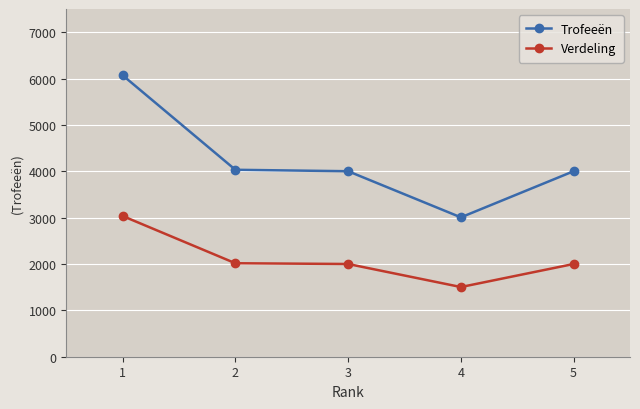

The value of Trofeeën at 4 is 4522. True or false?

False